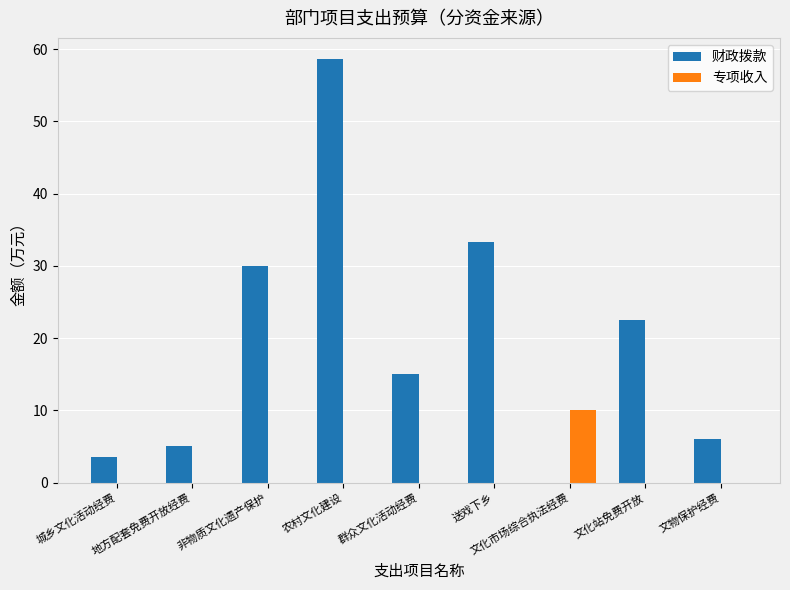

What is the total value across all series at 非物质文化遗产保护?

30.0